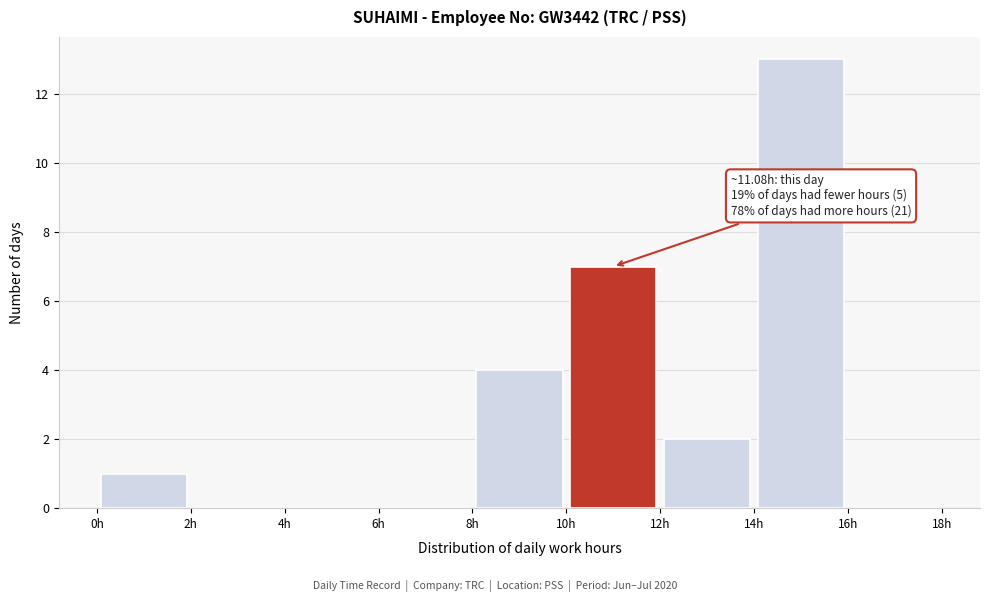

Which range on the x-axis has the tallest bar?

14 to 16